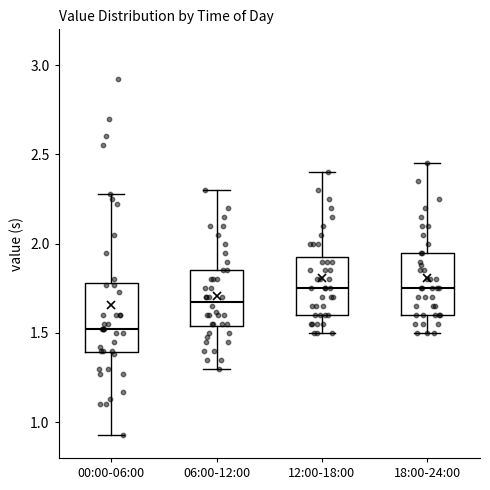

Where is the lower edge of the box for 12:00-18:00 on the y-axis? The values are not printed on the chart, so give them approximately, as read against the axis.

1.60